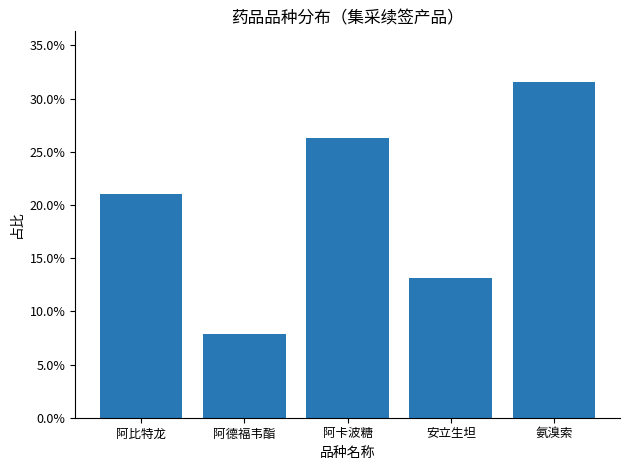

Does the chart contain any negative values?

No